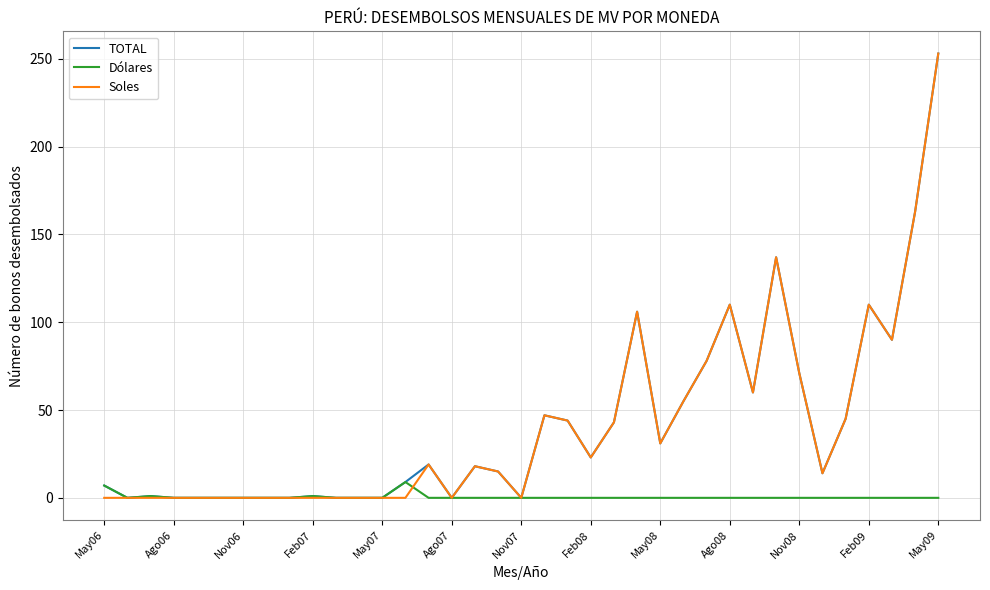

What is the greatest value displayed?

253